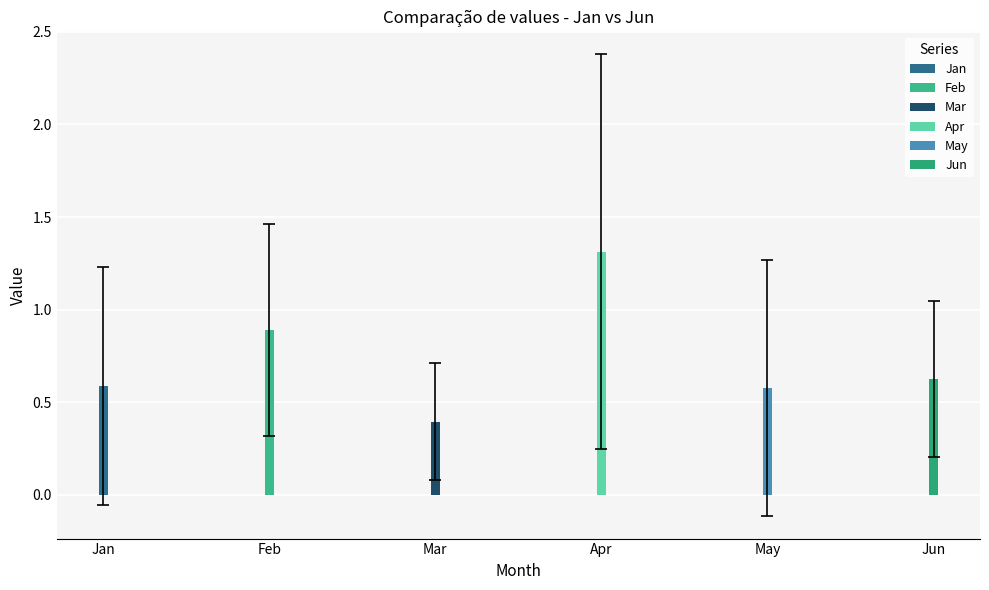

Which series changed the most between pct45 and pct85?

May